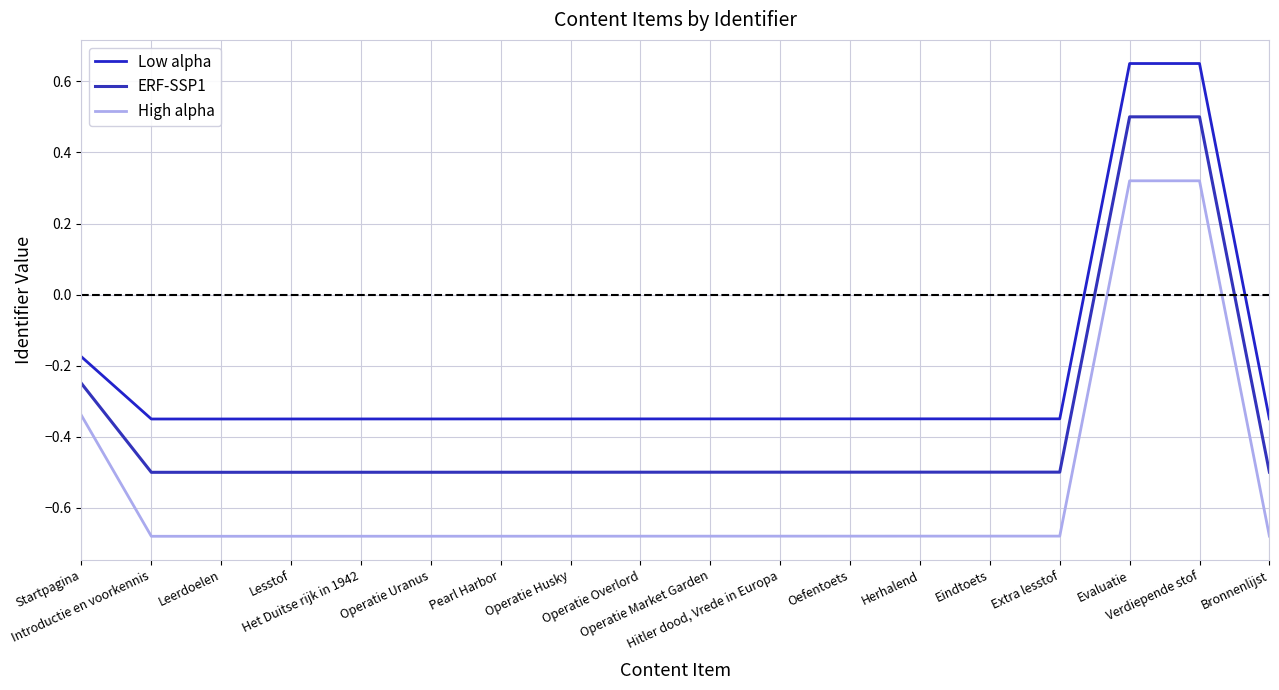

How many lines are shown in the chart?

3